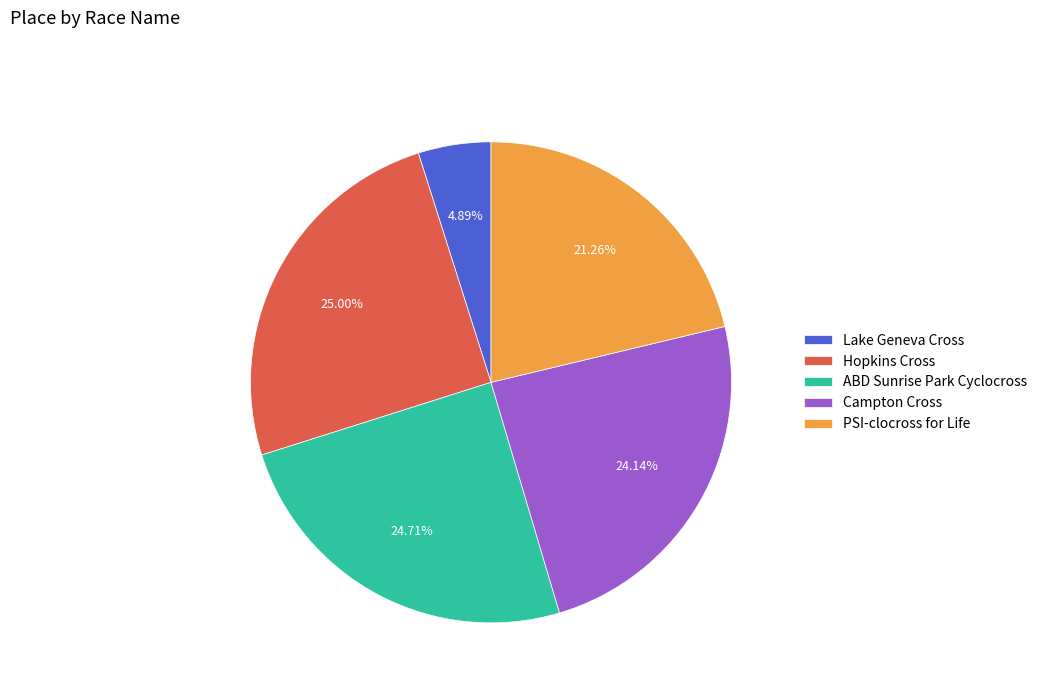

Is there any slice that represents more than half of the pie?

No